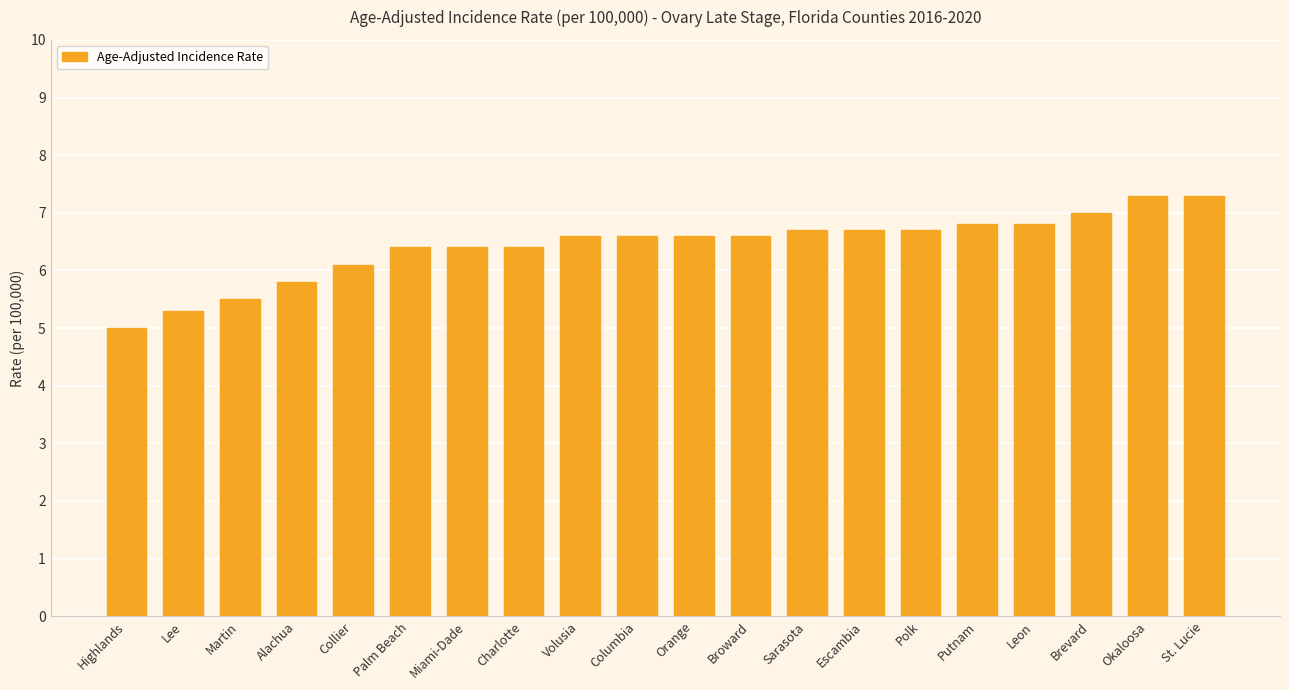

What is the label of the 19th bar from the right?

Lee